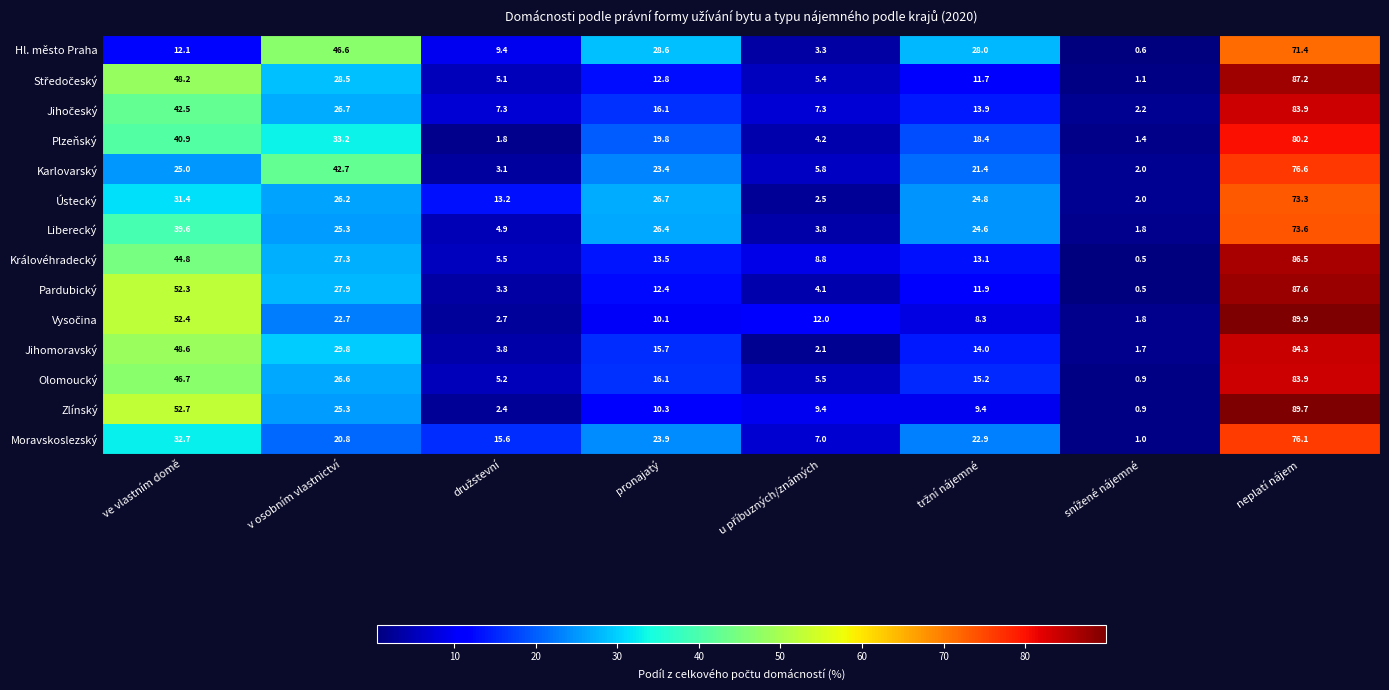

The value of Olomoucký at ve vlastním domě is 76.8. True or false?

False